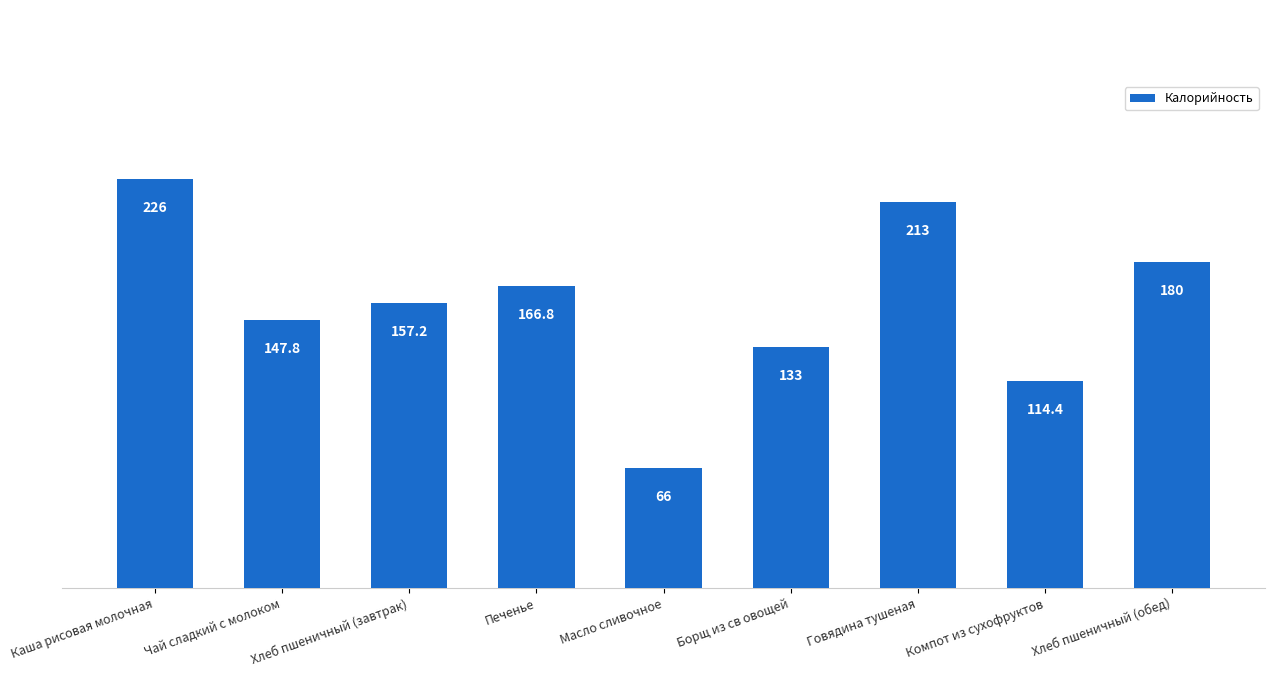

Which has a higher value, Чай сладкий с молоком or Печенье?

Печенье